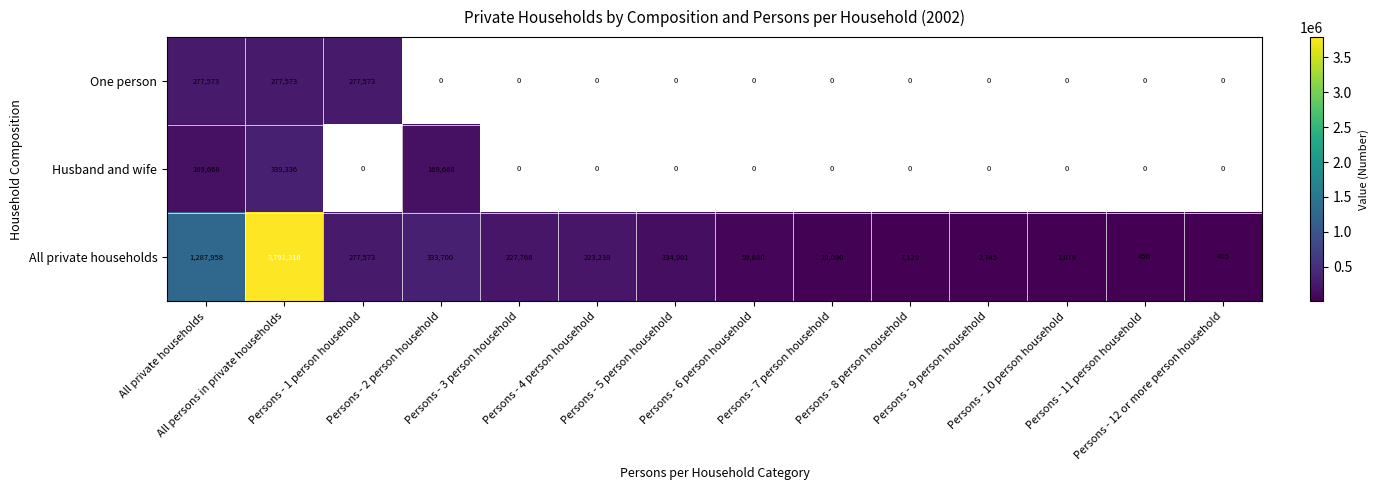

What is the sum of all One person values?

832719